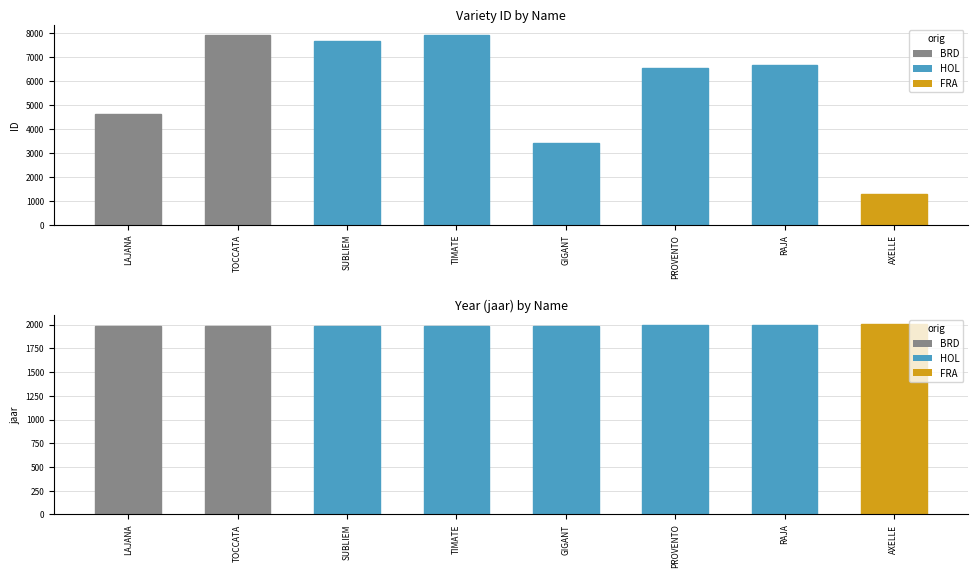

Is it true that ID equals 7899 at TIMATE?

True